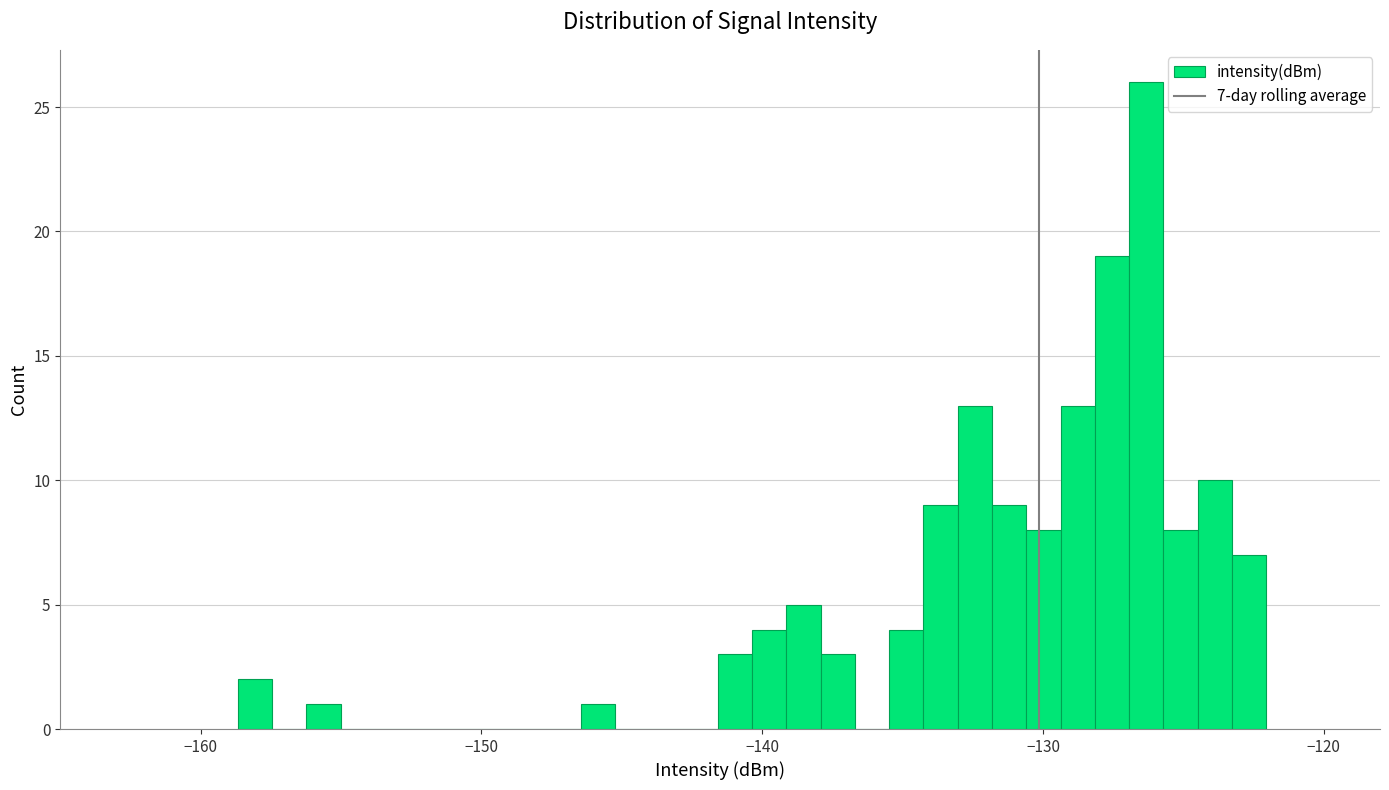

Read against the x-axis, roughly where is the centre of the tallest bar?

-126